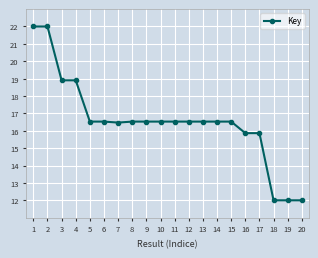

What is the maximum value shown in the chart?

22.0